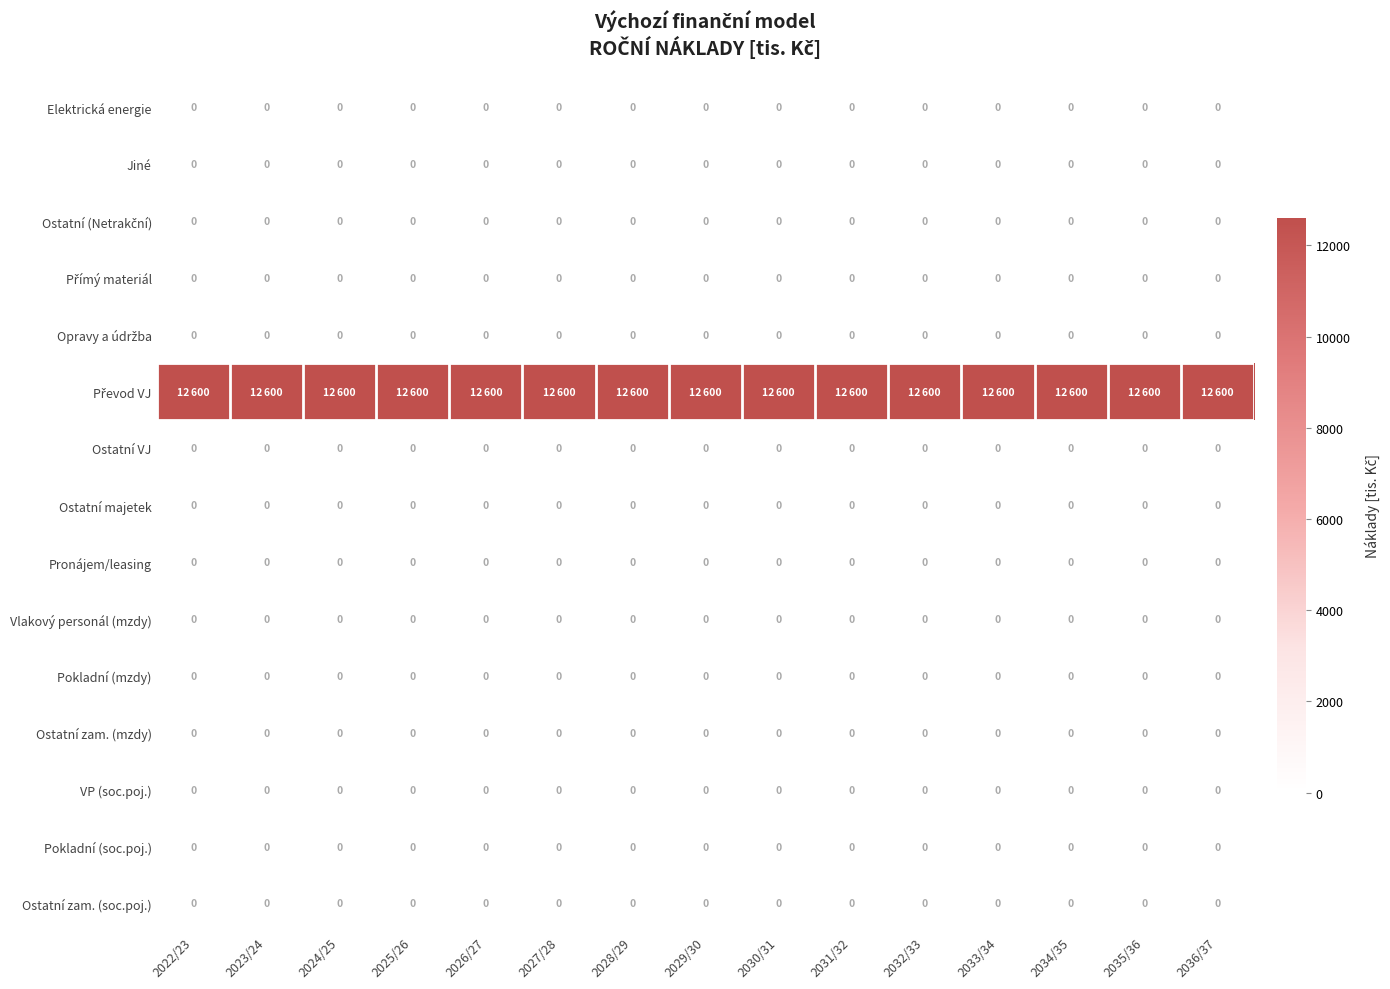

What is the total value across all series at 2023/24?

12600